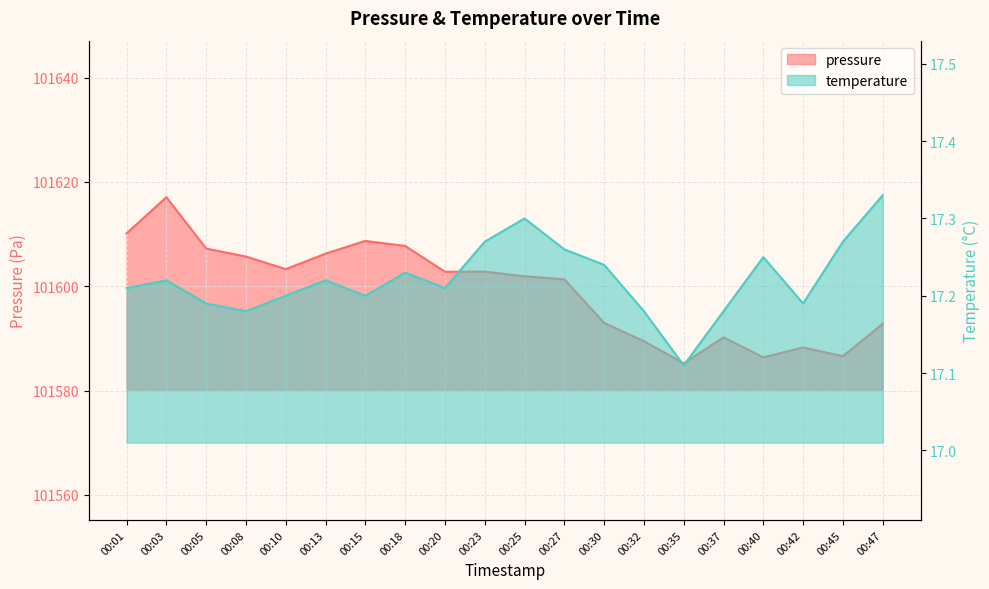

What is the sum of all temperature values?

344.4